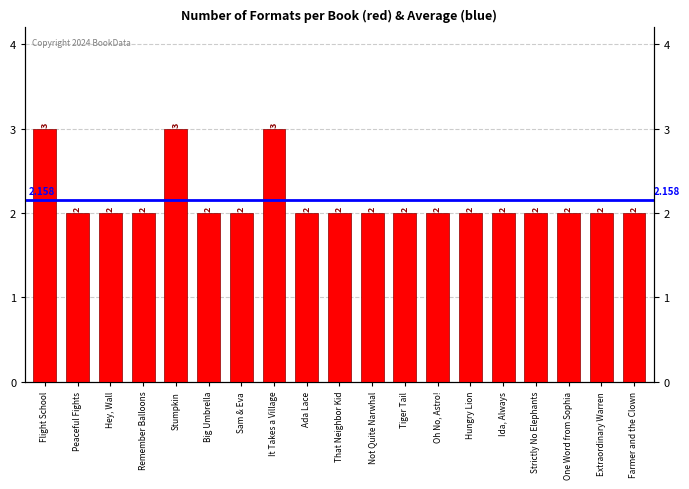

Reading right to left, what are all the values shown in this chart?

2	2	2	2	2	2	2	2	2	2	2	3	2	2	3	2	2	2	3